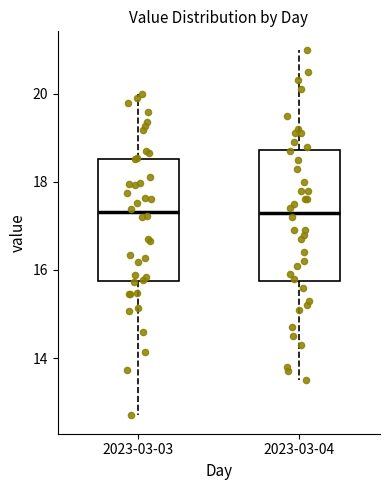

Reading left to right, transcribe this box plot: for each box, give where its median line is, the range the box spans, and where its two whiskers end, as read against the y-axis. The values are not printed on the chart, so give them approximately, as read against the axis.

2023-03-03: median 17.4, box 15.8 to 18.6, whiskers 12.8 to 20.0
2023-03-04: median 17.4, box 15.8 to 18.8, whiskers 13.6 to 21.0